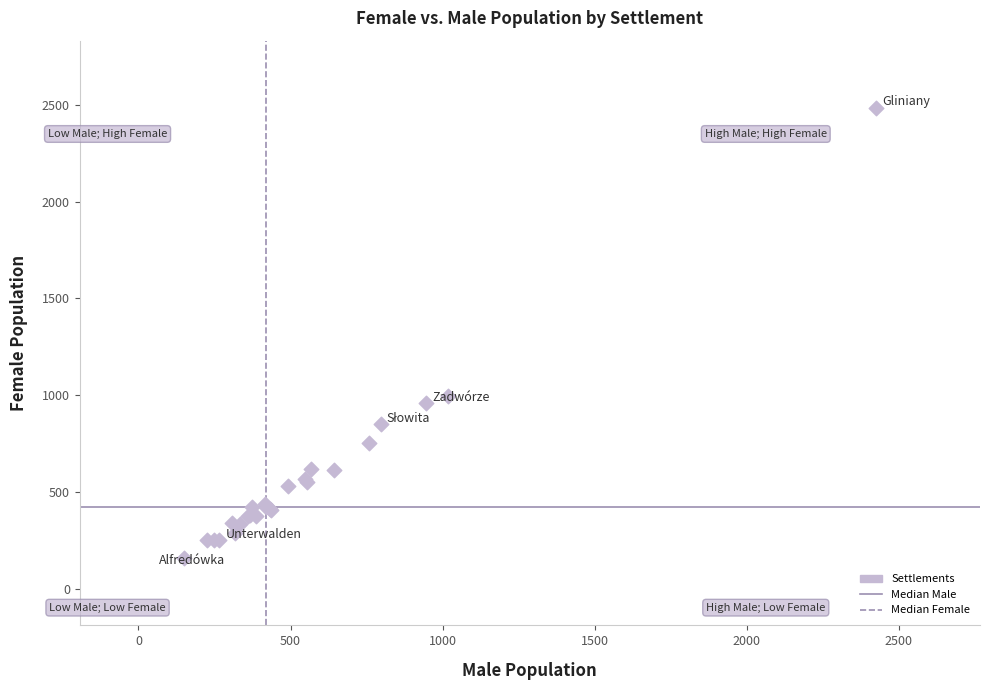

What Y value in the scatter plot is closest to 1321?

997